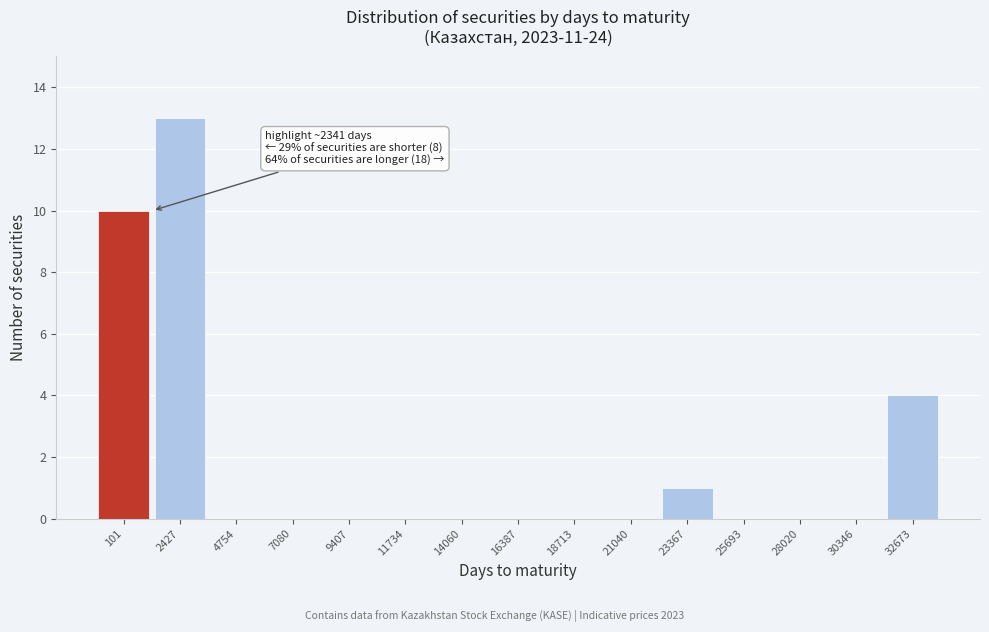

Reading right to left, list all the values displayed in this chart.

32673=4	30346=0	28020=0	25693=0	23367=1	21040=0	18713=0	16387=0	14060=0	11734=0	9407=0	7080=0	4754=0	2427=13	101=10